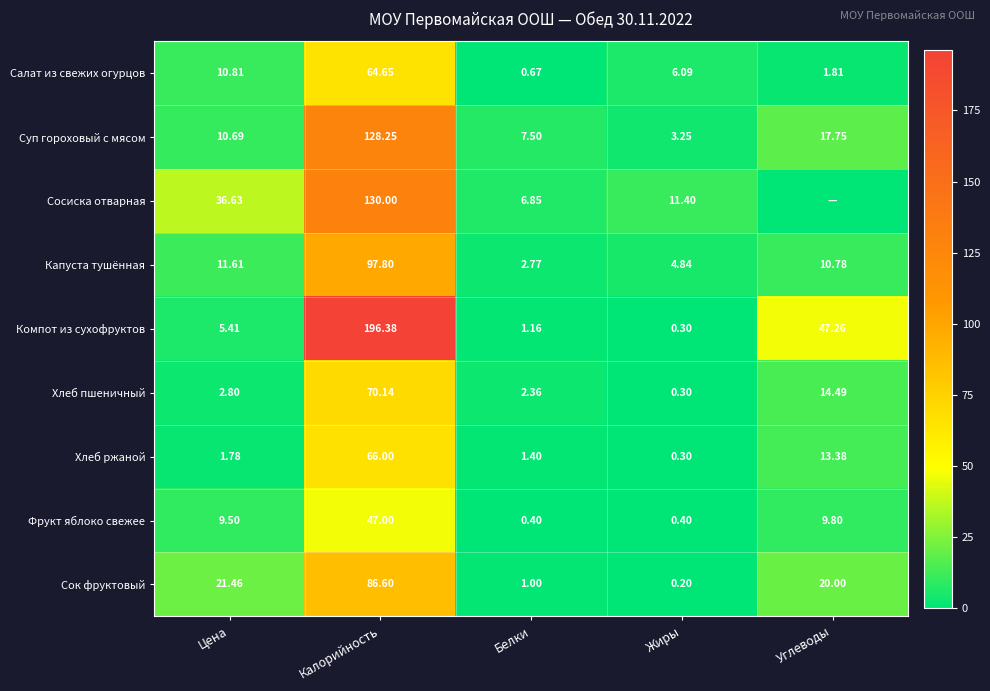

Which series has the largest total across all categories?

Компот из сухофруктов